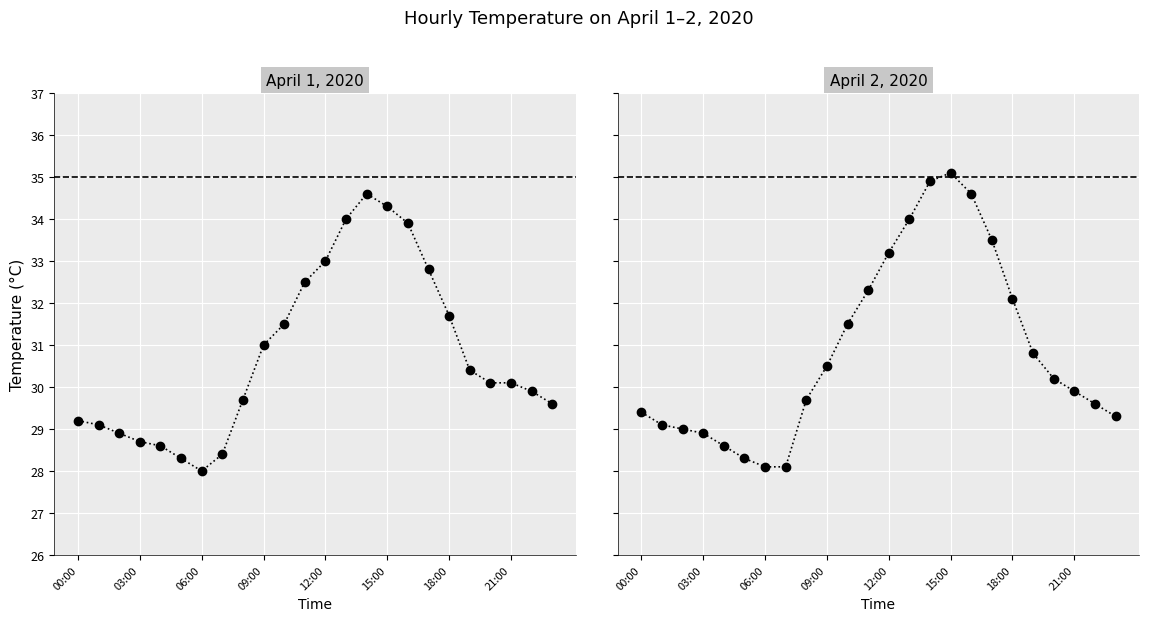

What is the value of the 2020-04-02 point at the 15th from the left?

34.9